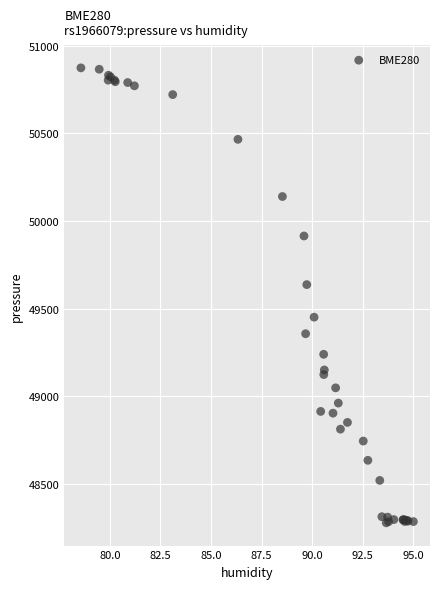

What Y value in the scatter plot is closest to 49575?

49636.9